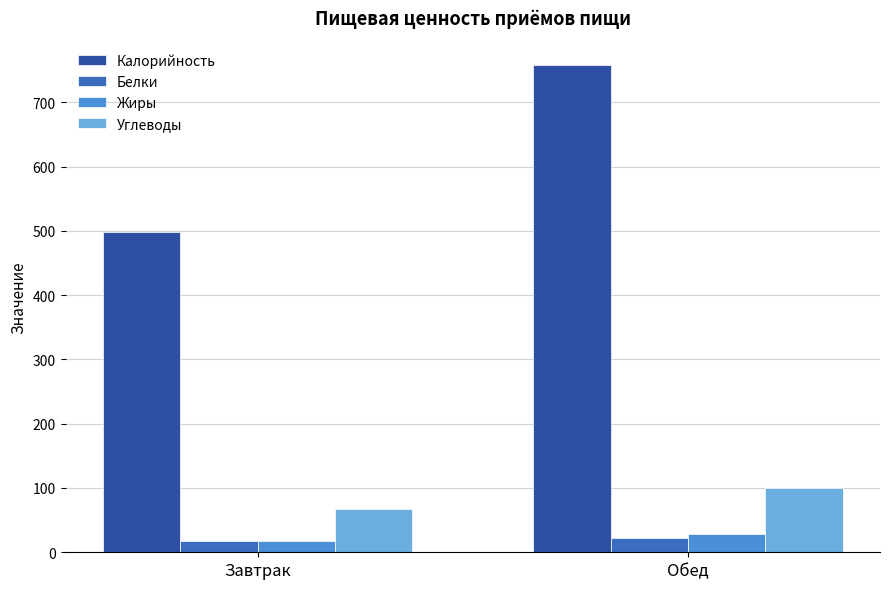

What is the label of the 1st bar from the left?

Завтрак